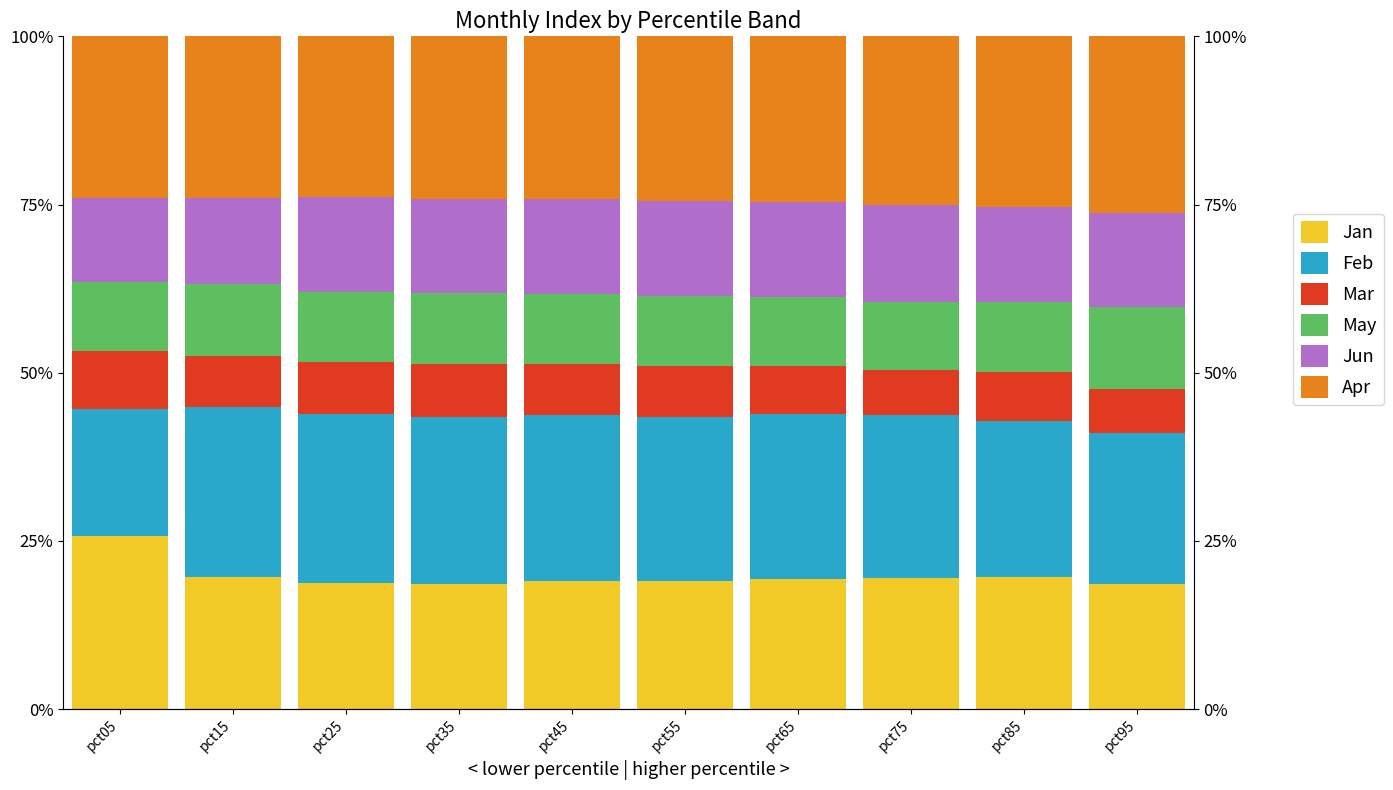

The value of Feb at pct95 is 0.2. True or false?

True